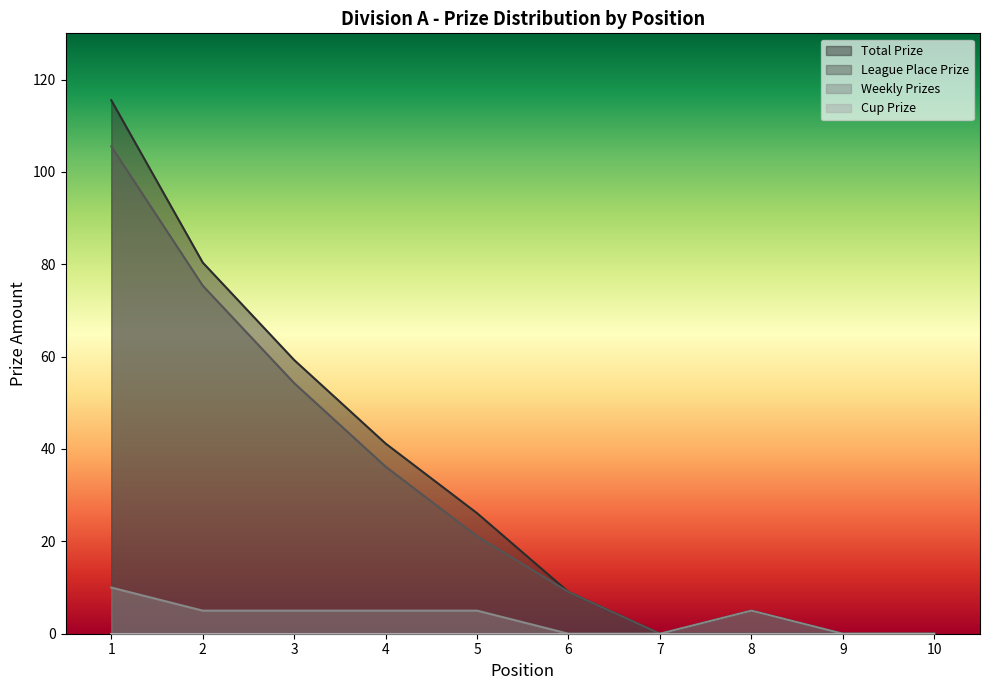

Which series has the largest total across all categories?

Total Prize